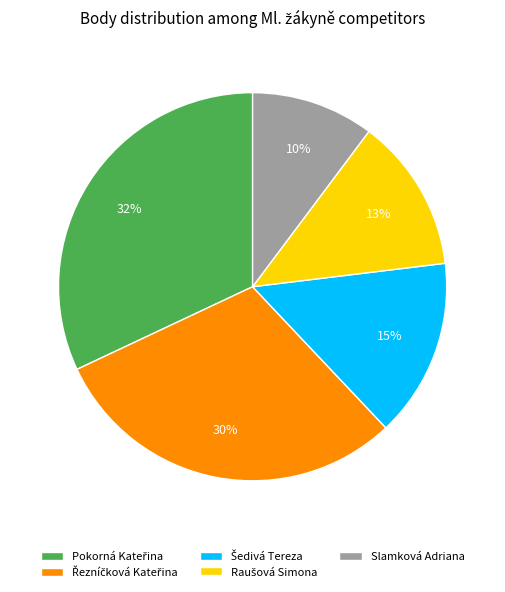

What is the smallest slice in the pie chart?

Slamková Adriana